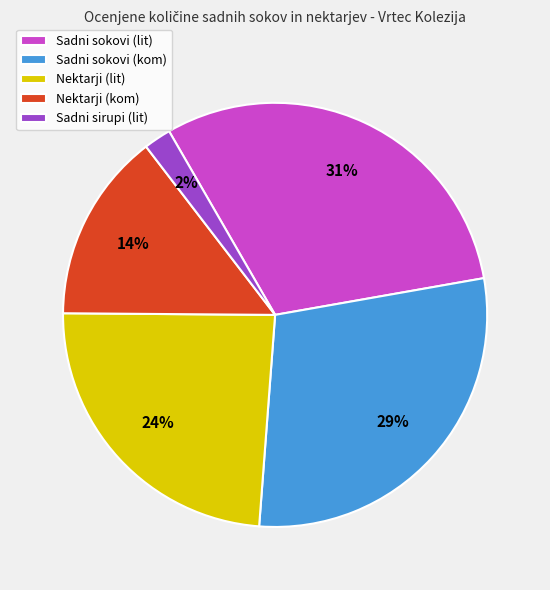

Combined, do Sadni sirupi (lit) and Nektarji (lit) account for over 50%?

No